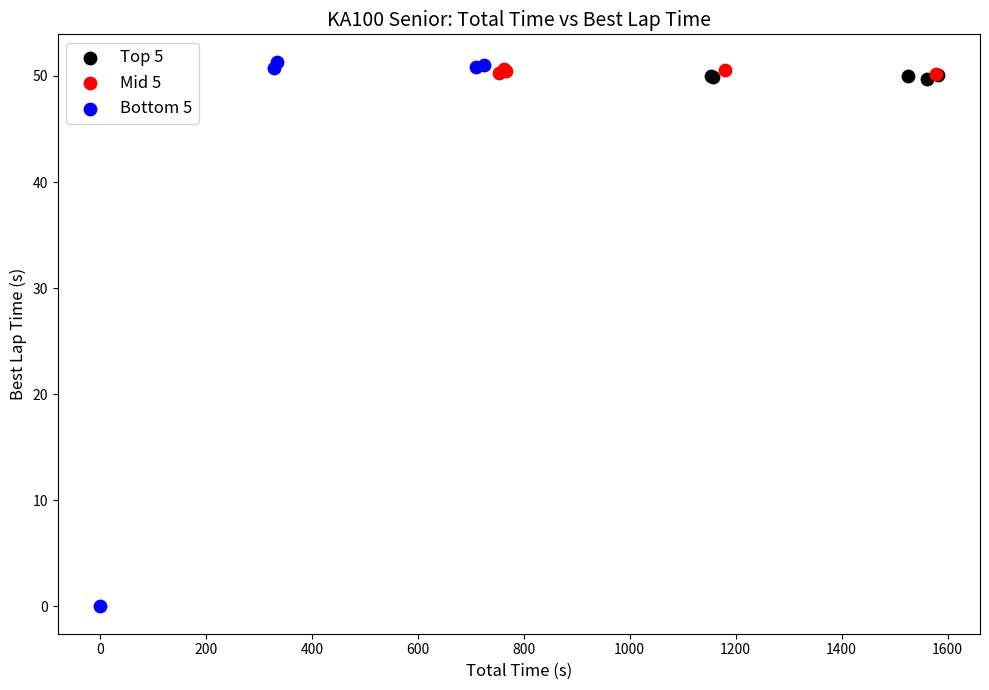

Which series contains the highest Y value?

Bottom 5